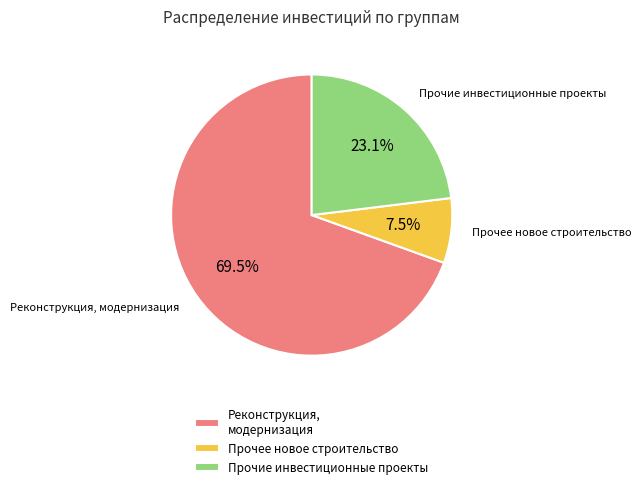

Does Реконструкция, модернизация represent more than half of the total?

Yes